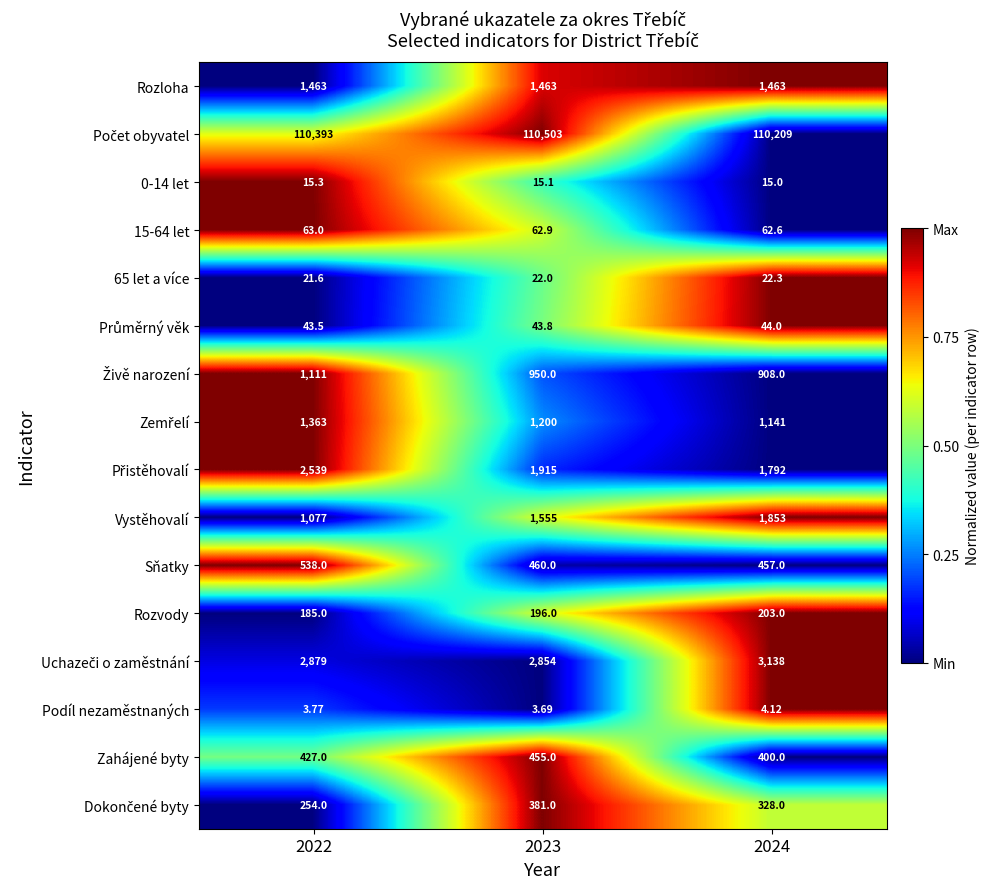

Which series has the largest range (max minus min)?

Vystěhovalí